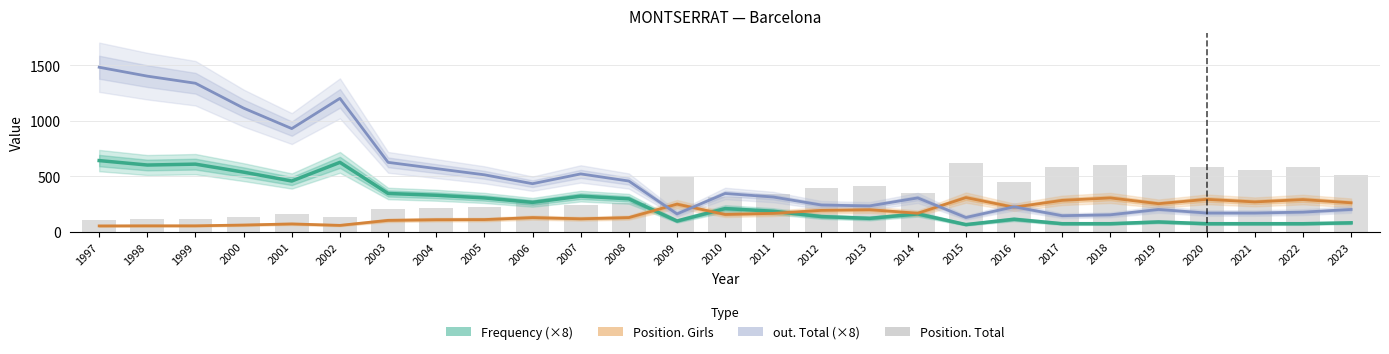

Which series has the widest spread of values?

out. Total (×8)